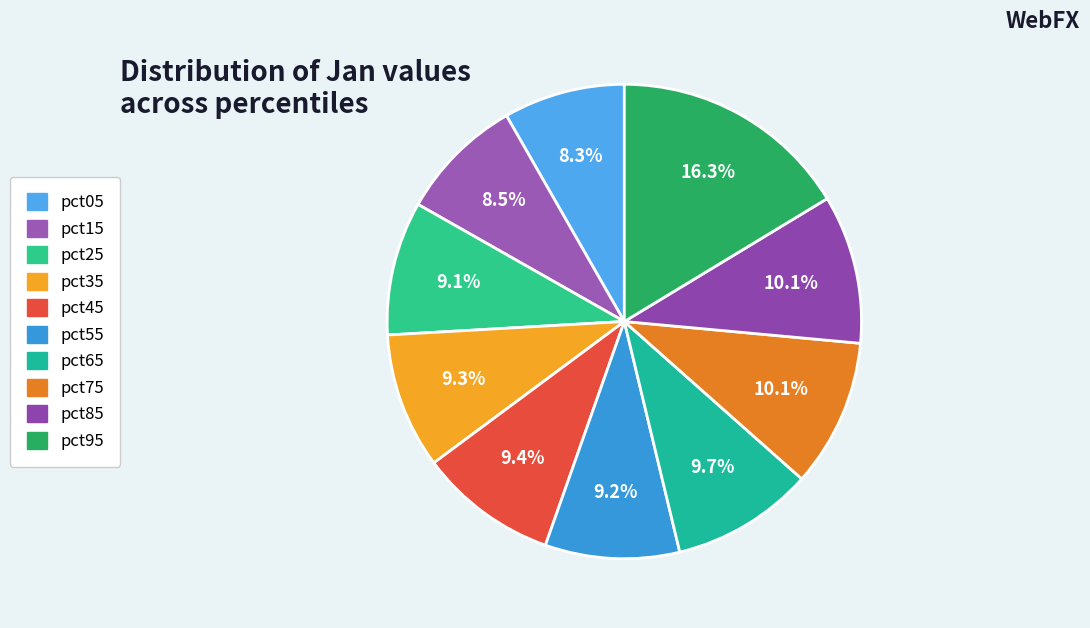

Is there a majority slice in this chart?

No